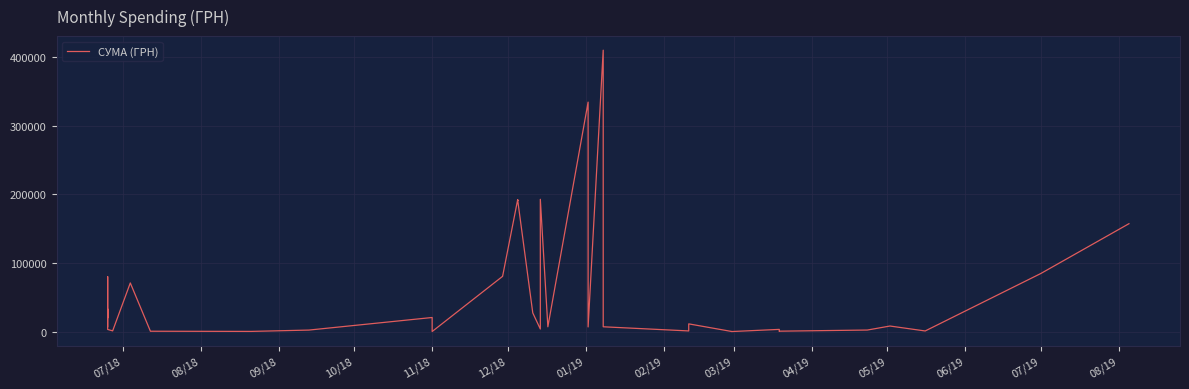

What is the value of the 31st point from the left?

313.5